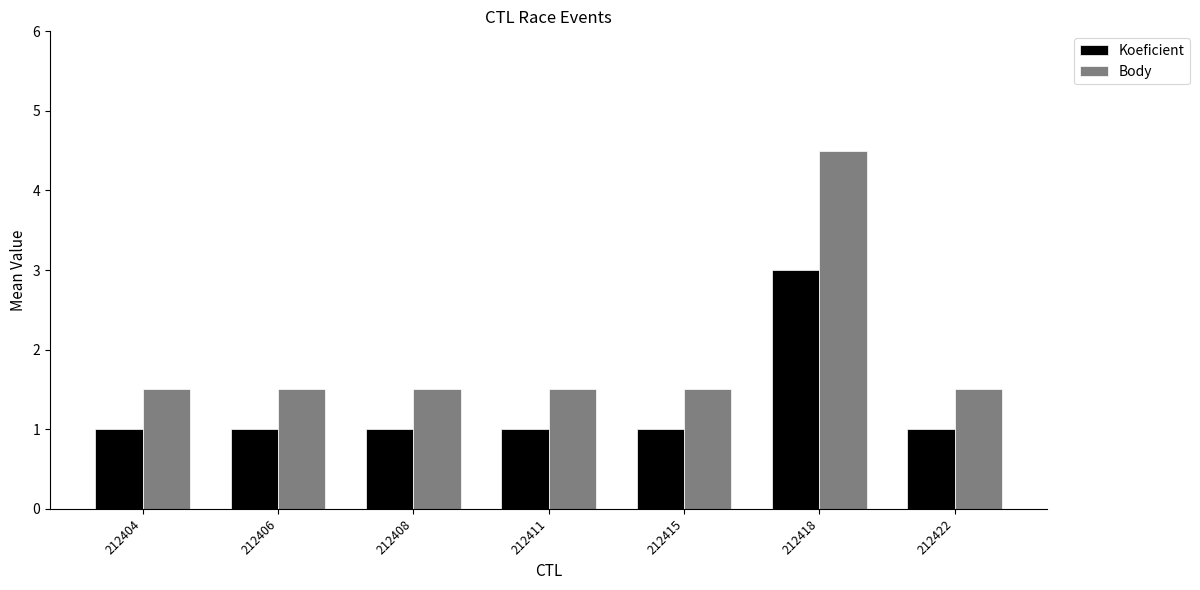

At which category is the sum across all series the highest?

212418